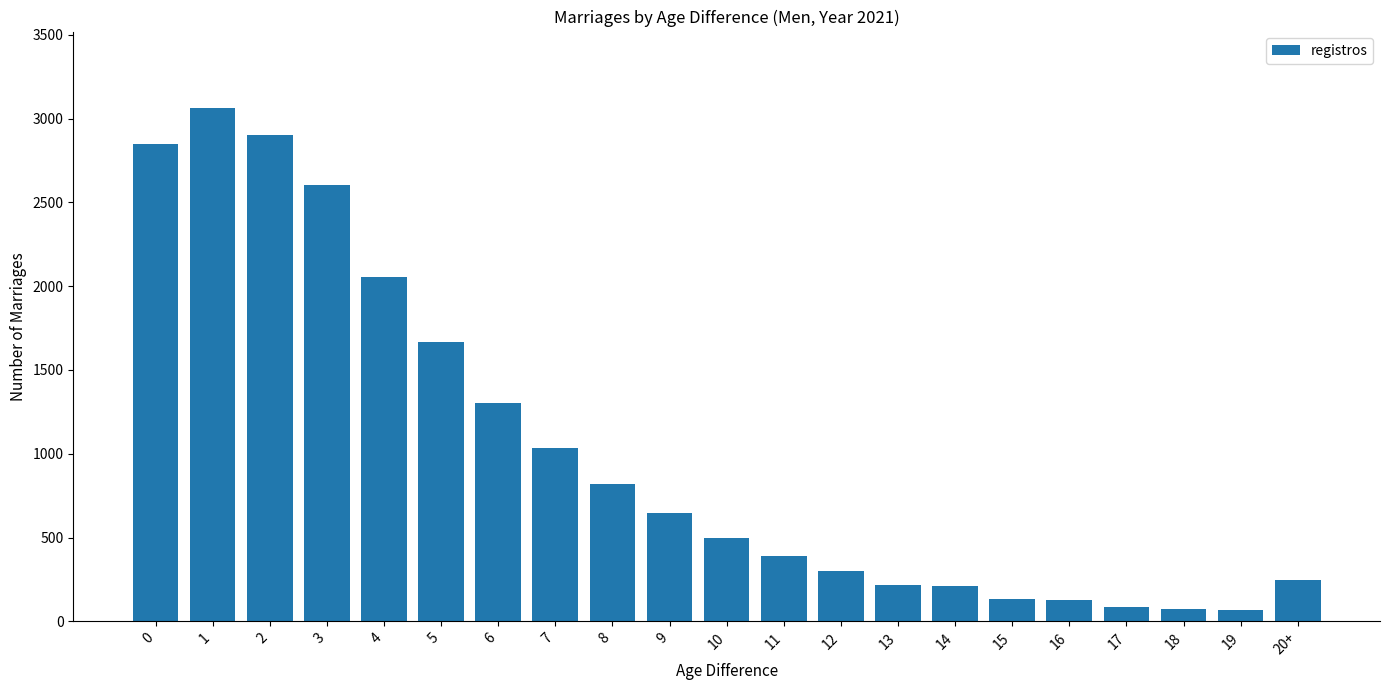

What is the greatest value displayed?

3060